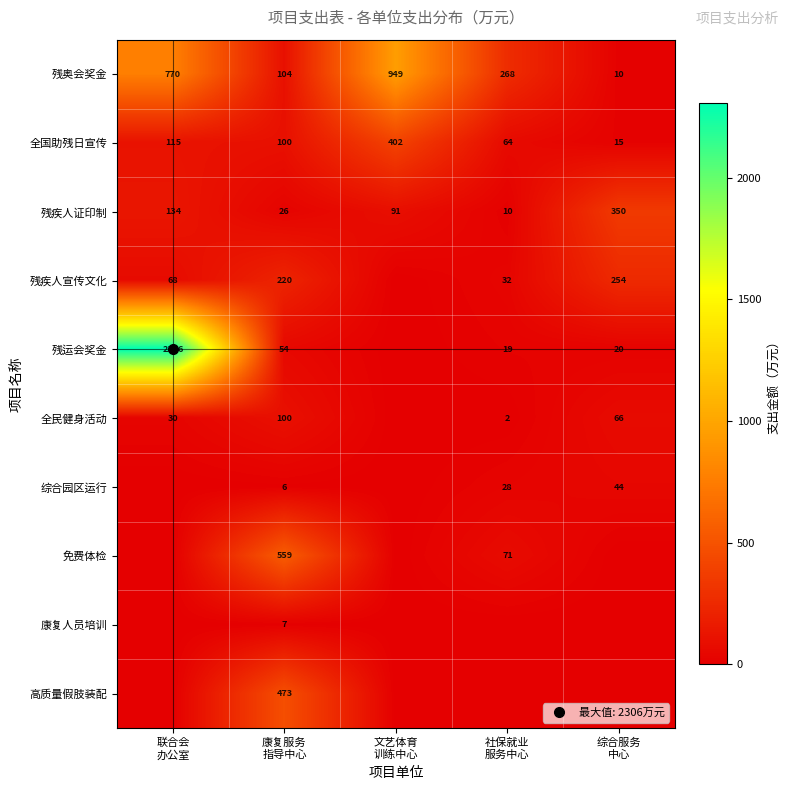

What is the lowest value of the 残奥会奖金 series?

10.0